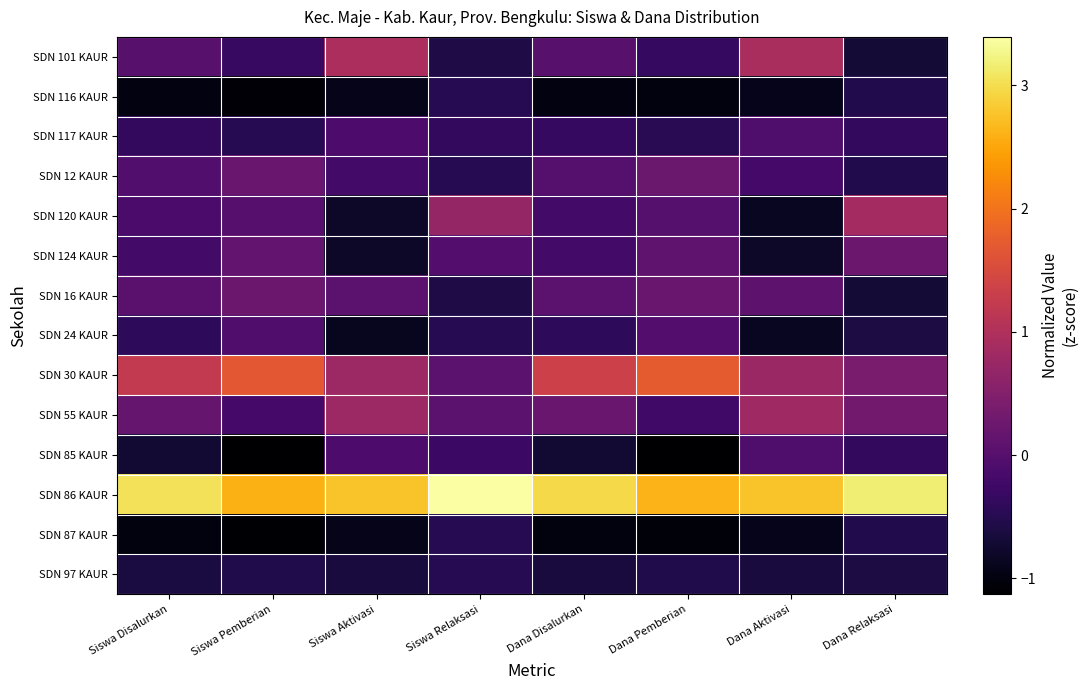

At Siswa Aktivasi, list the series in order from largest to smallest.

SDN 86 KAUR, SDN 101 KAUR, SDN 30 KAUR, SDN 55 KAUR, SDN 16 KAUR, SDN 117 KAUR, SDN 85 KAUR, SDN 12 KAUR, SDN 97 KAUR, SDN 120 KAUR, SDN 124 KAUR, SDN 24 KAUR, SDN 116 KAUR, SDN 87 KAUR